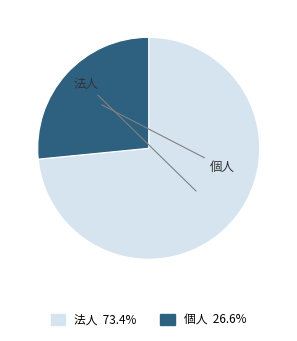

What is the largest slice in the pie chart?

法人